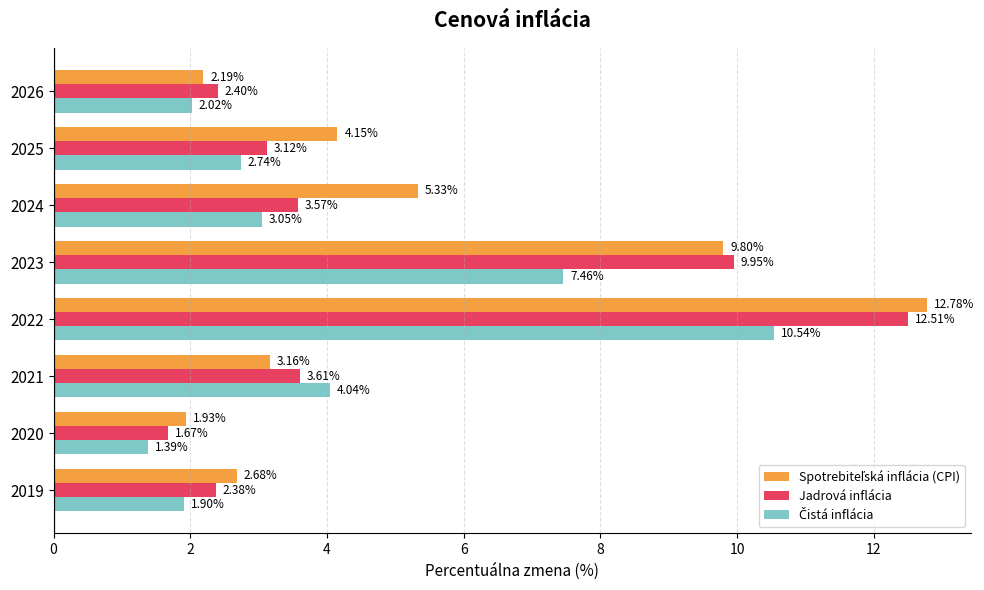

What is the total value across all series at 2021?

10.8